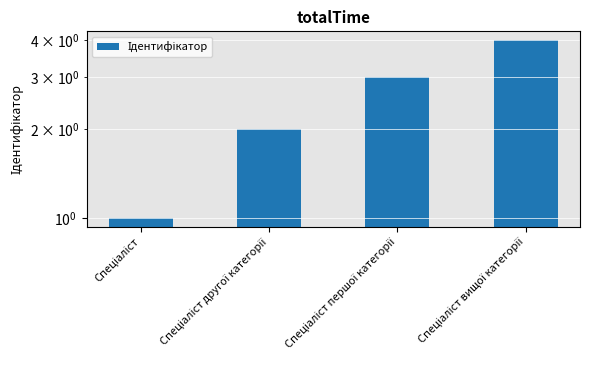

True or false: the data shows 1 at Спеціаліст.

True